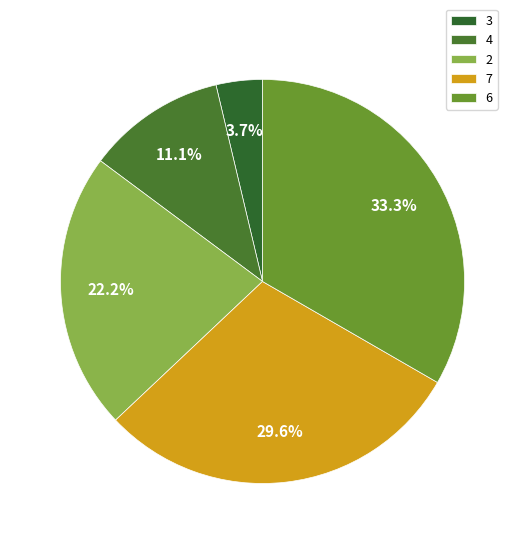

Which category has the smallest portion of the pie?

3